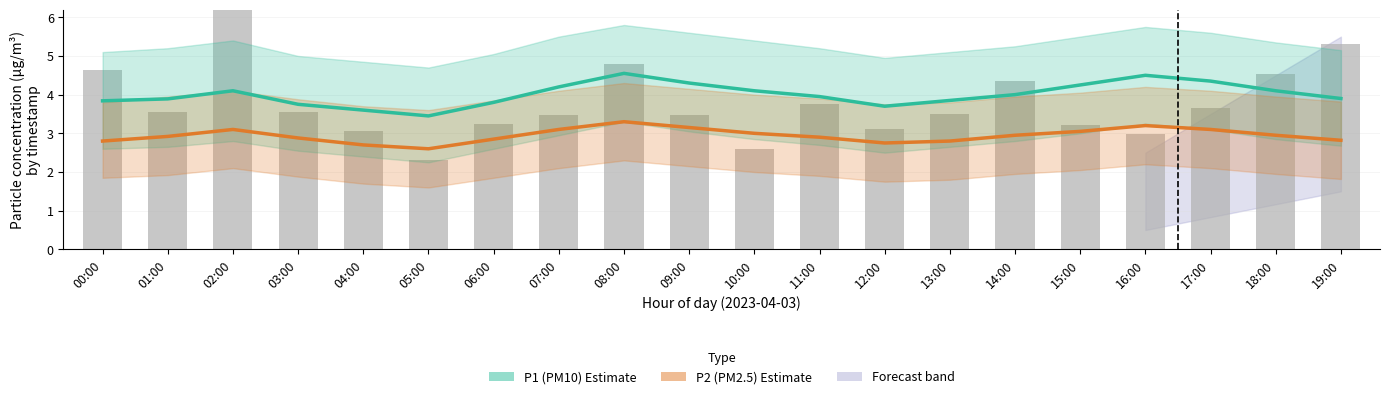

Between 01:00 and 16:00, which series saw the biggest shift?

P1 (PM10)